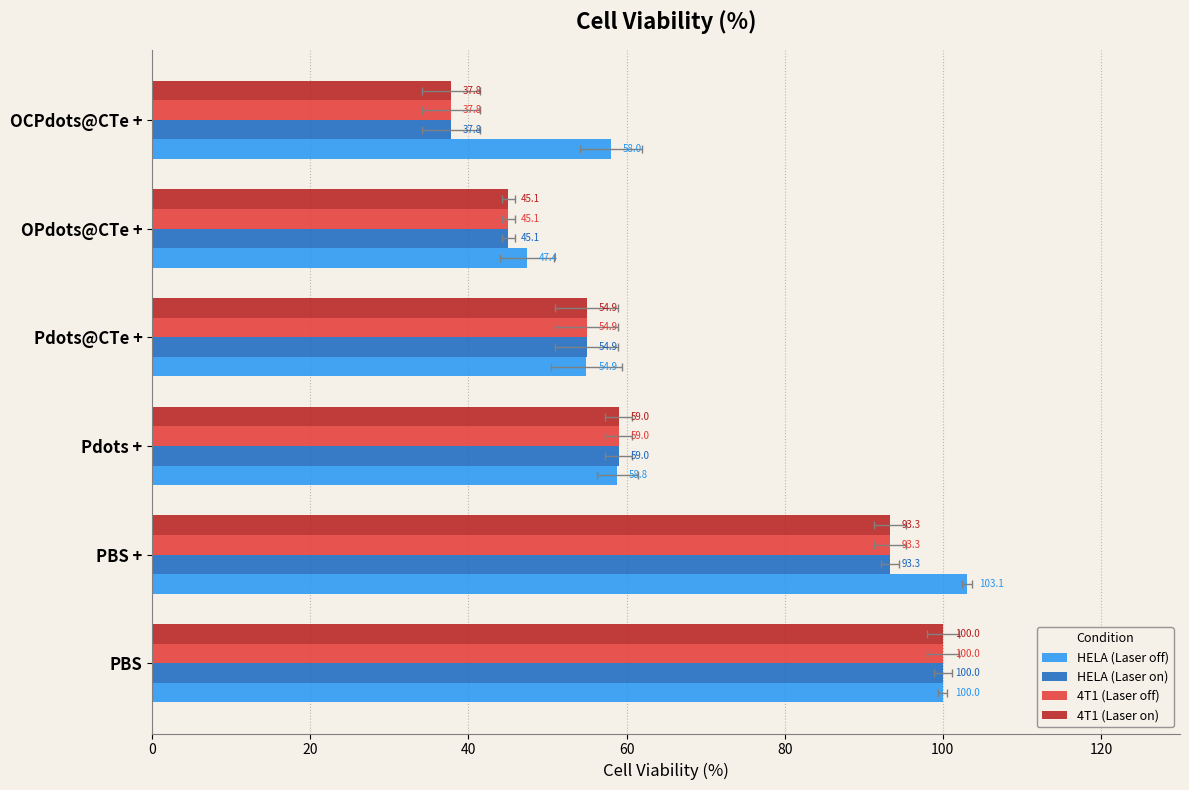

What is the difference between the 4T1 (Laser on) values at 0 and 20?

6.7